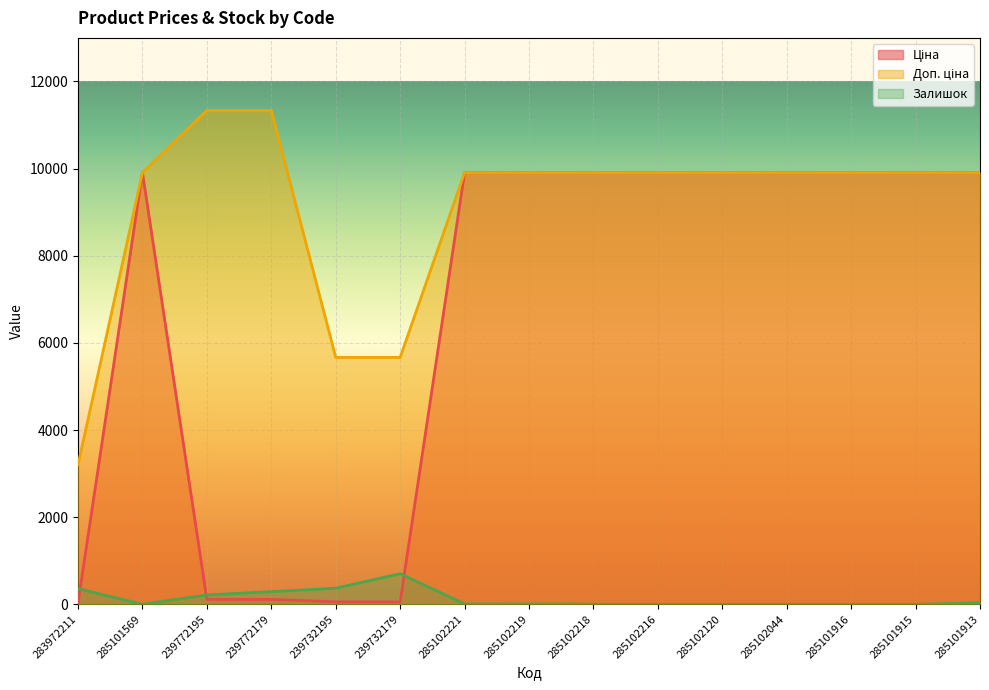

Reading left to right, what are all the values shown in this chart?

Ціна: 283972211=32.0	285101569=9908.5	239772195=113.3	239772179=113.3	239732195=56.7	239732179=56.7	285102221=9908.5	285102219=9908.5	285102218=9908.5	285102216=9908.5	285102120=9908.5	285102044=9908.5	285101916=9908.5	285101915=9908.5	285101913=9908.5
Доп. ціна: 283972211=3205.0	285101569=9908.5	239772195=11334.0	239772179=11334.0	239732195=5667.0	239732179=5667.0	285102221=9908.5	285102219=9908.5	285102218=9908.5	285102216=9908.5	285102120=9908.5	285102044=9908.5	285101916=9908.5	285101915=9908.5	285101913=9908.5
Залишок: 283972211=360.0	285101569=0.0	239772195=215.0	239772179=290.0	239732195=370.0	239732179=702.0	285102221=8.0	285102219=7.0	285102218=3.0	285102216=0.0	285102120=0.0	285102044=1.0	285101916=0.0	285101915=0.0	285101913=35.0